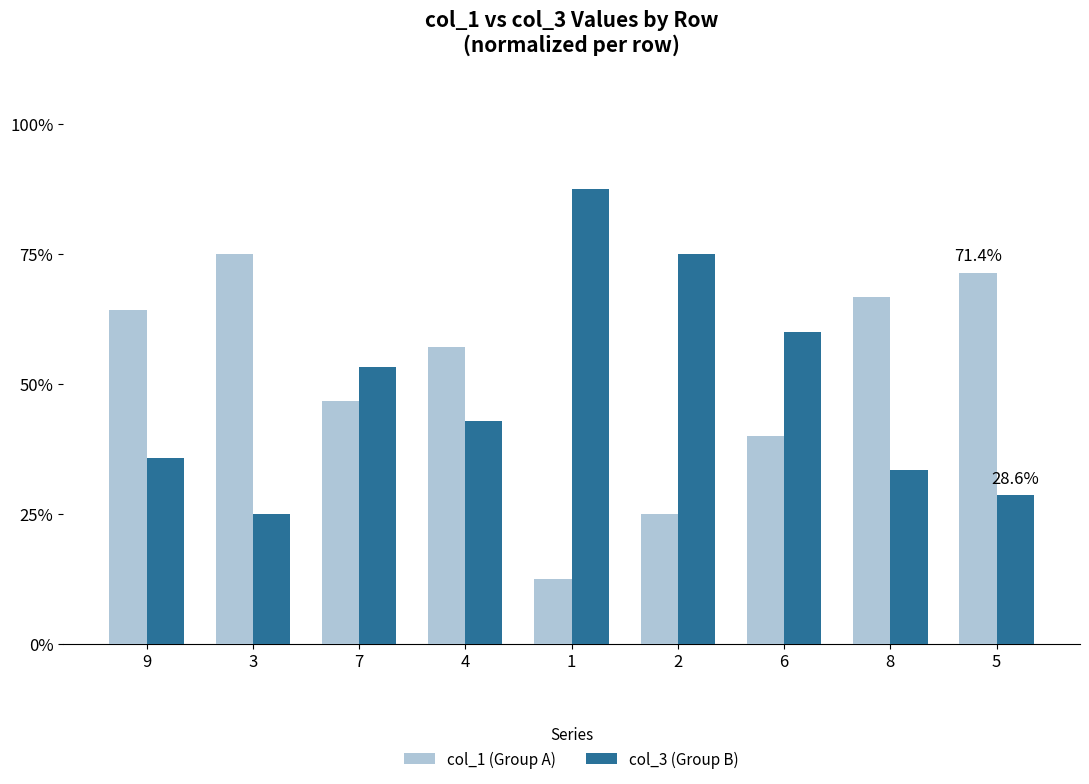

At which label does col_1 (Group A) reach its minimum?

1